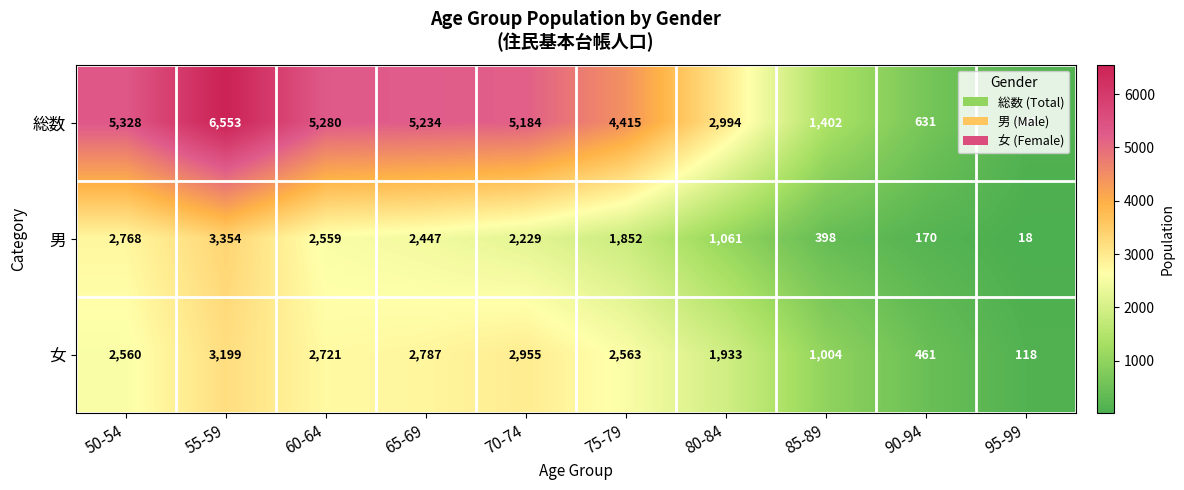

What is the total value across all series at 60-64?

10560